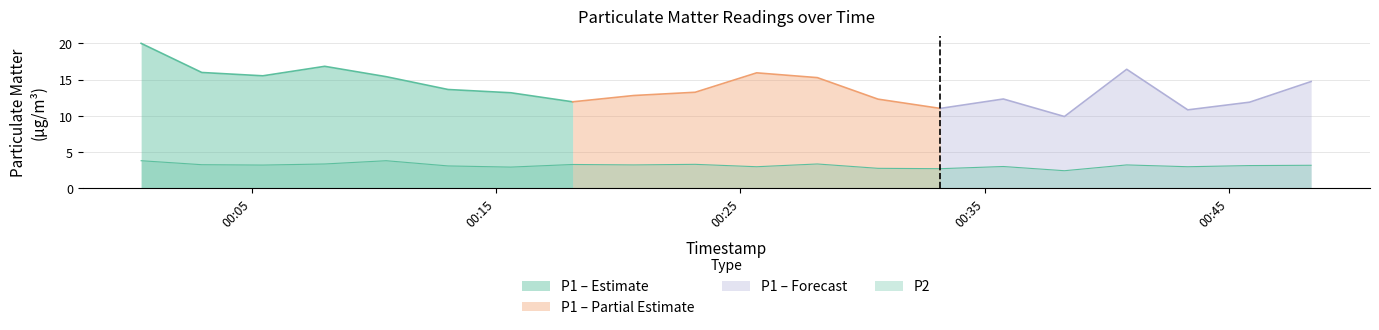

Reading left to right, what are all the values shown in this chart?

2023-09-19T00:00:28=3.8	2023-09-19T00:02:57=3.2	2023-09-19T00:05:27=3.2	2023-09-19T00:07:59=3.4	2023-09-19T00:10:30=3.8	2023-09-19T00:13:02=3.1	2023-09-19T00:15:36=2.9	2023-09-19T00:18:08=3.3	2023-09-19T00:20:38=3.2	2023-09-19T00:23:09=3.3	2023-09-19T00:25:40=3.0	2023-09-19T00:28:09=3.4	2023-09-19T00:30:38=2.8	2023-09-19T00:33:11=2.7	2023-09-19T00:35:46=3.0	2023-09-19T00:38:16=2.4	2023-09-19T00:40:49=3.2	2023-09-19T00:43:19=3.0	2023-09-19T00:45:51=3.1	2023-09-19T00:48:22=3.2